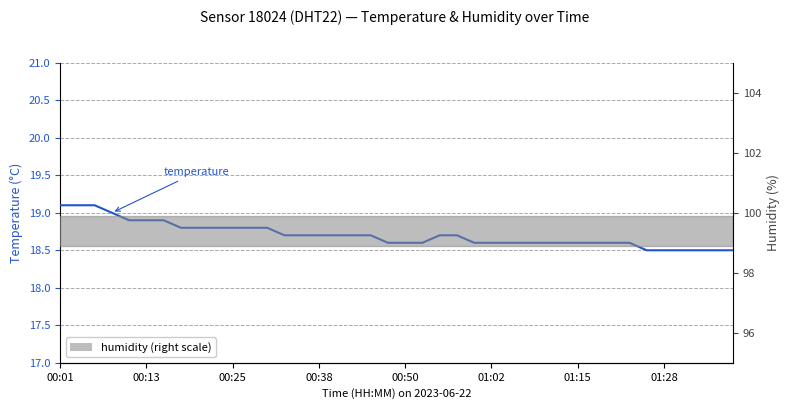

What is the value of the 1st point from the left?

19.1